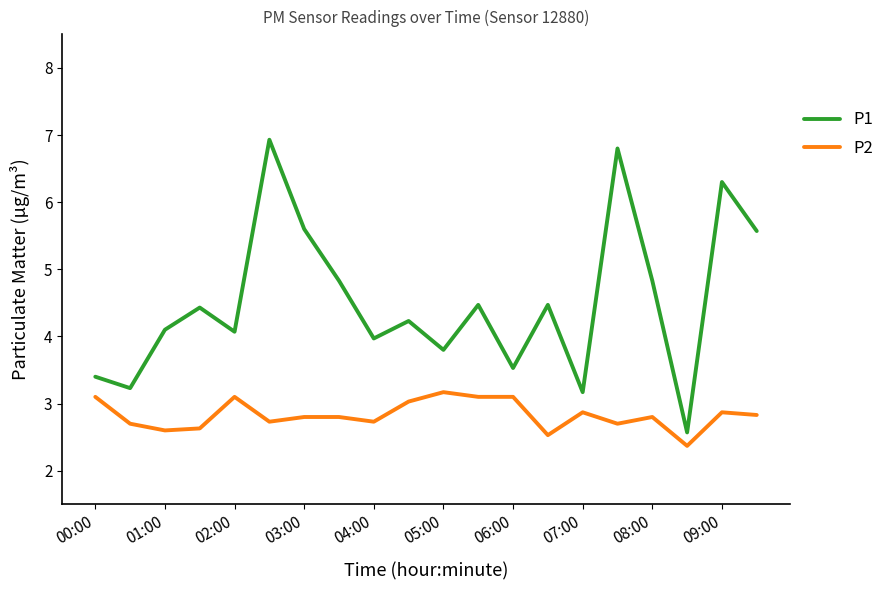

Which series has the largest total across all categories?

P1